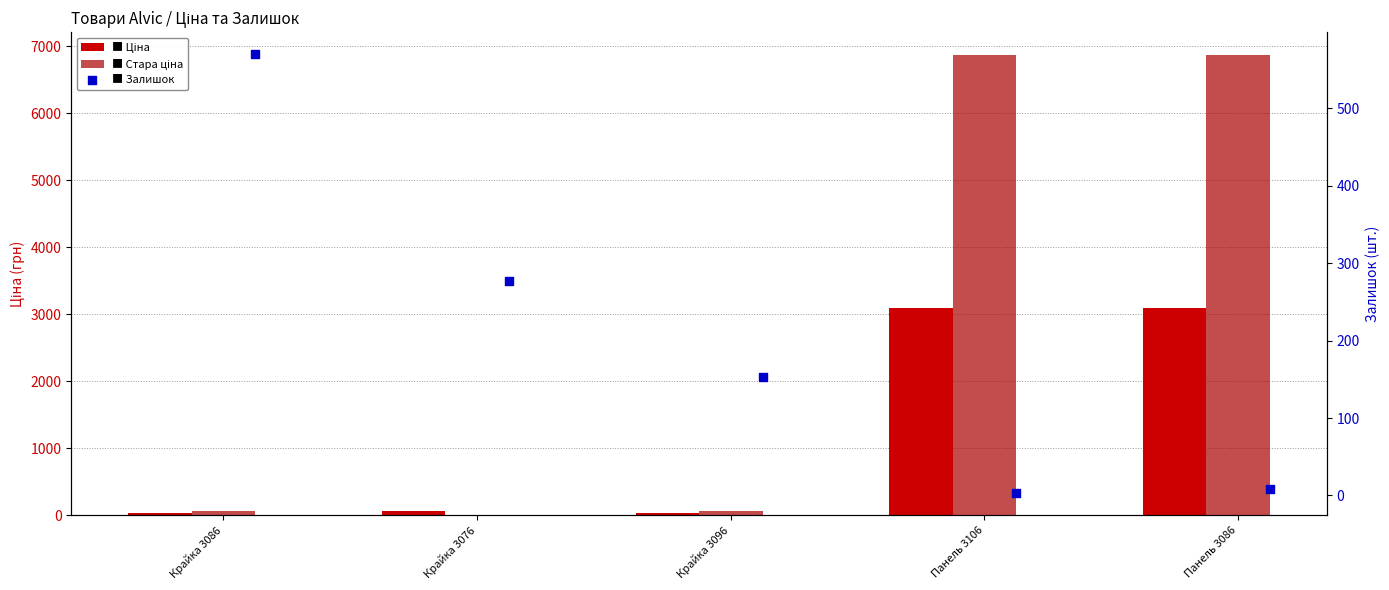

At how many categories does at least one series exceed 5782?

2